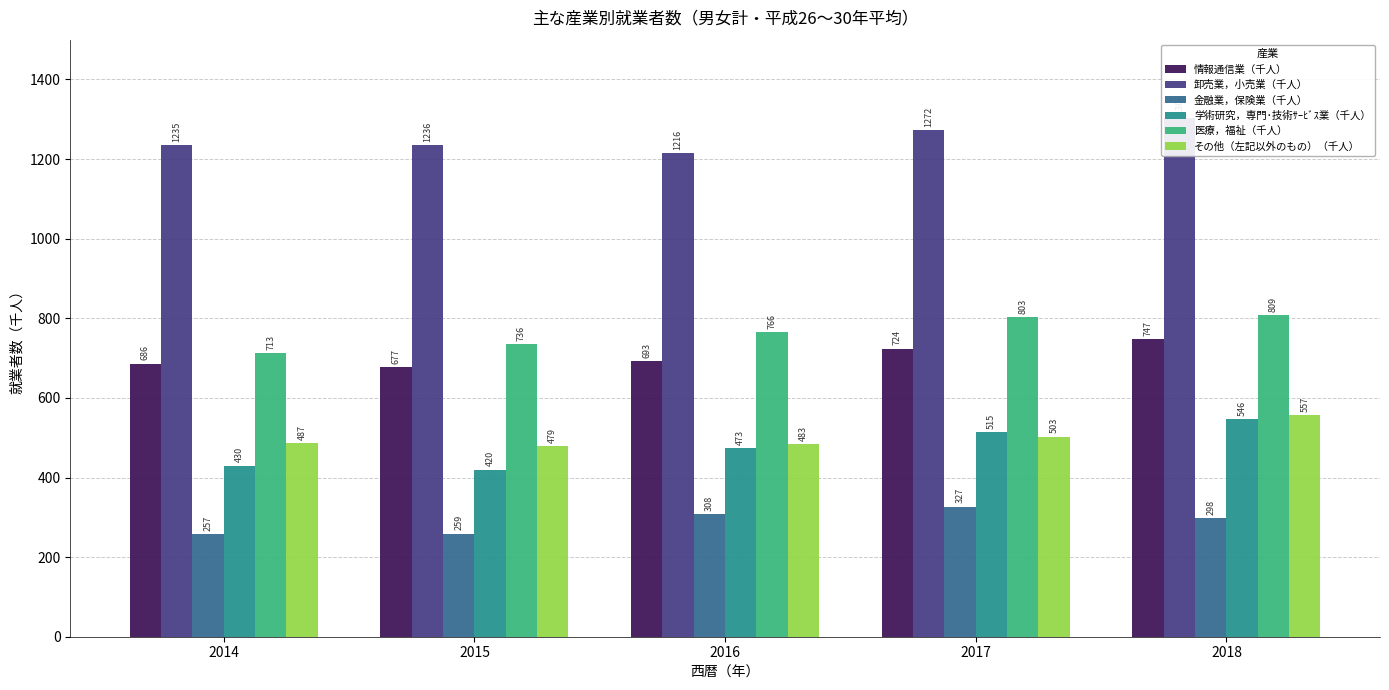

What is the value of the 学術研究，専門･技術ｻｰﾋﾞｽ業（千人） bar at the 2nd from the left?

420